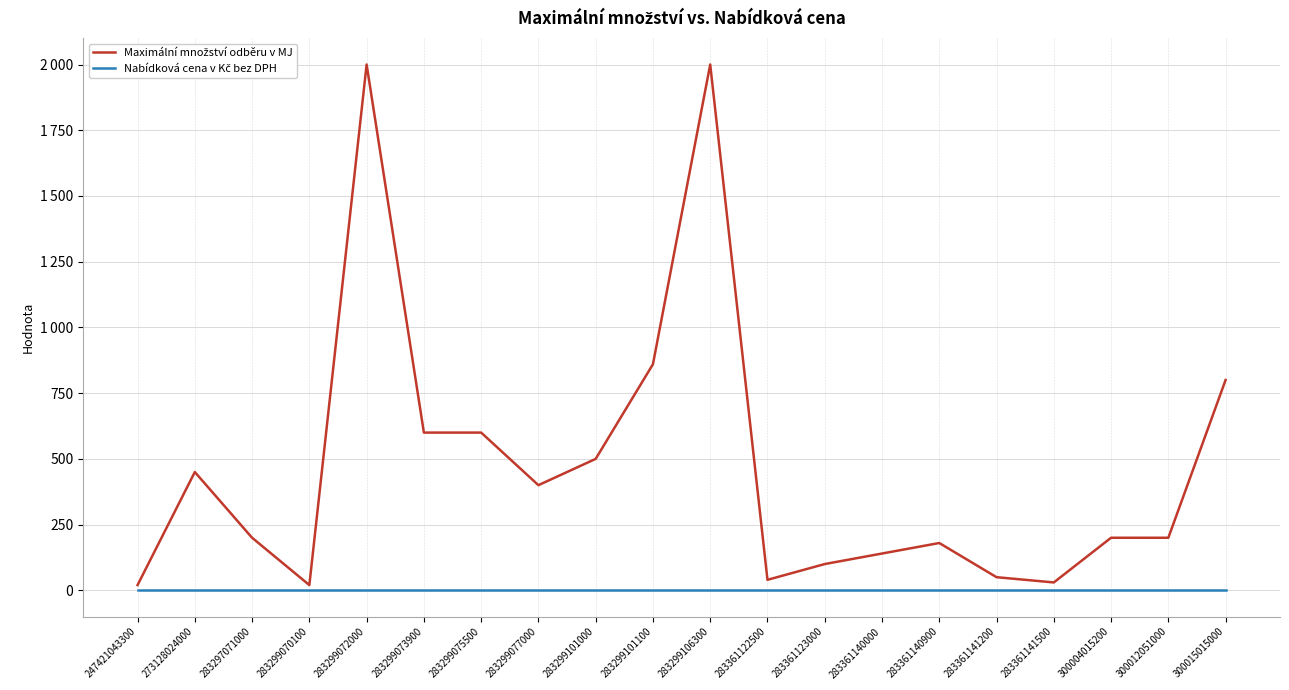

Does the chart have visible grid lines?

Yes